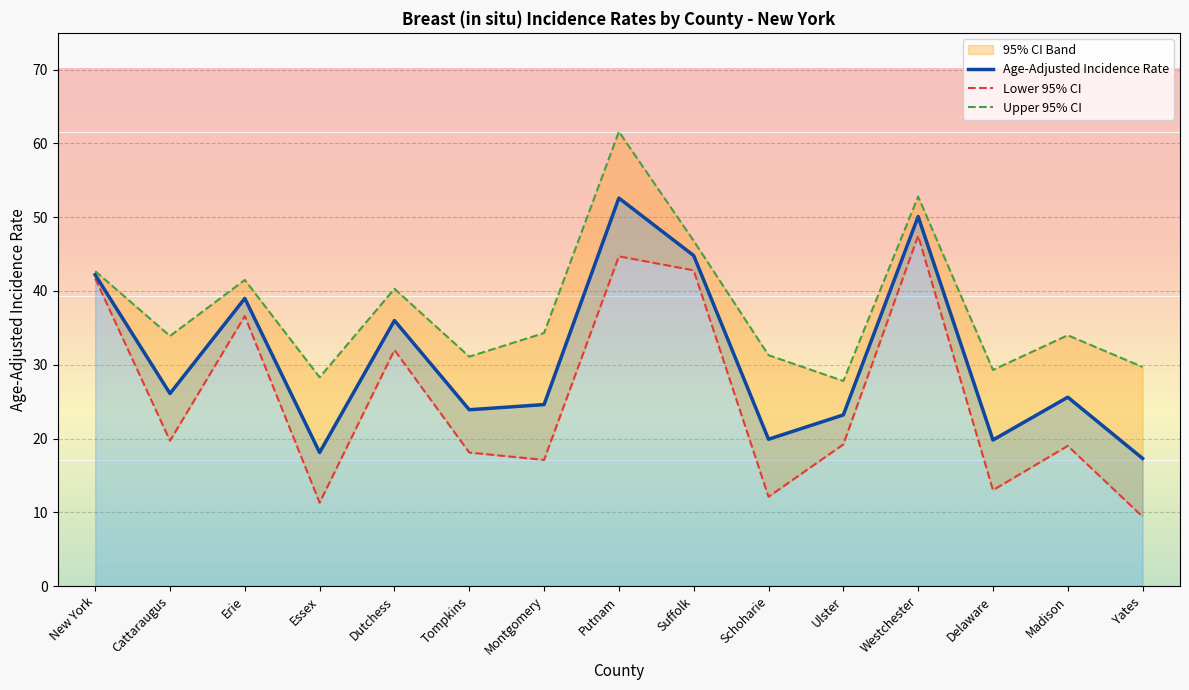

List the labels in order of Age-Adjusted Incidence Rate value, largest first.

Putnam, Westchester, Suffolk, New York, Erie, Dutchess, Cattaraugus, Madison, Montgomery, Tompkins, Ulster, Schoharie, Delaware, Essex, Yates